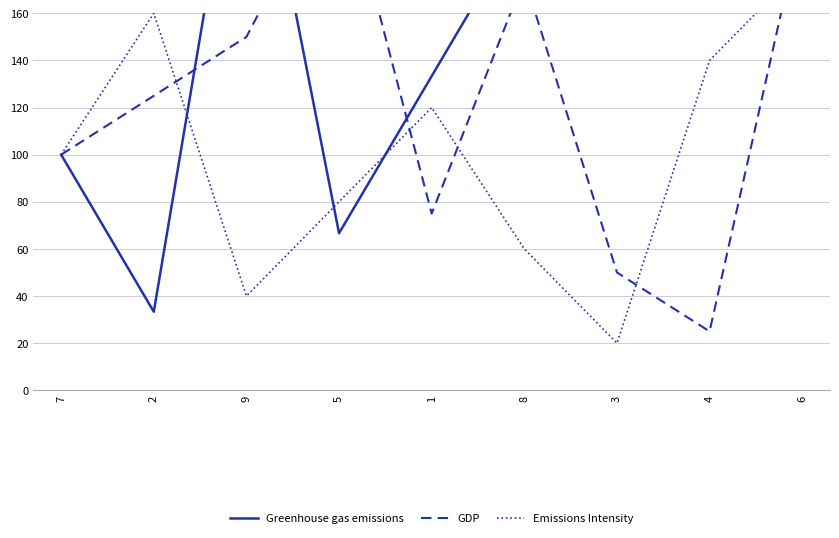

Which series has the largest total across all categories?

Greenhouse gas emissions